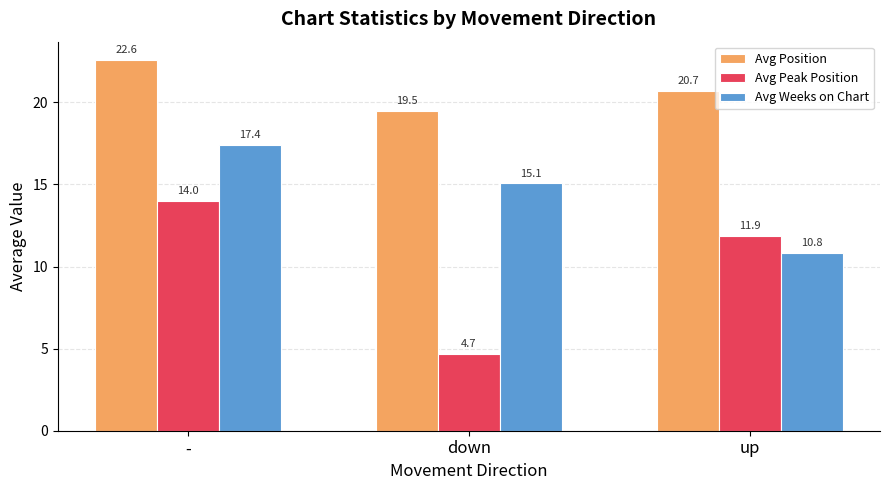

The Avg Weeks on Chart series shows 17.7 at up. True or false?

False